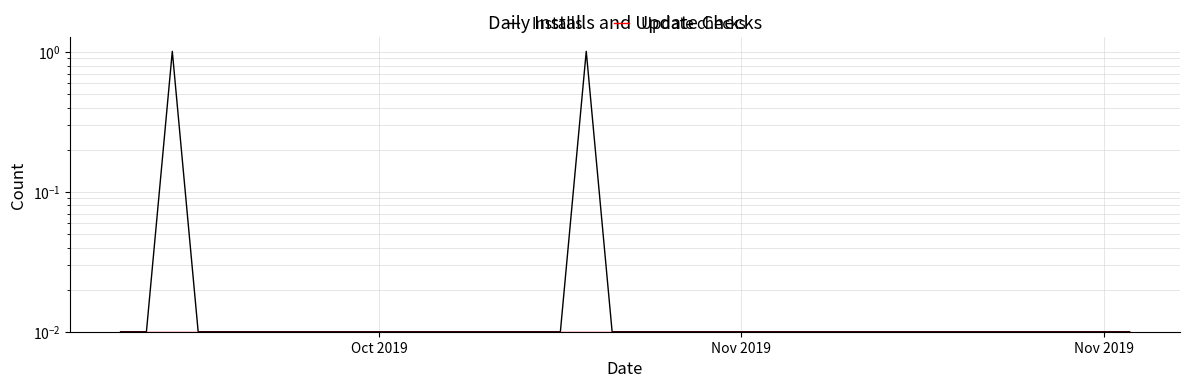

Between 17 and 39, which series saw the biggest shift?

Installs